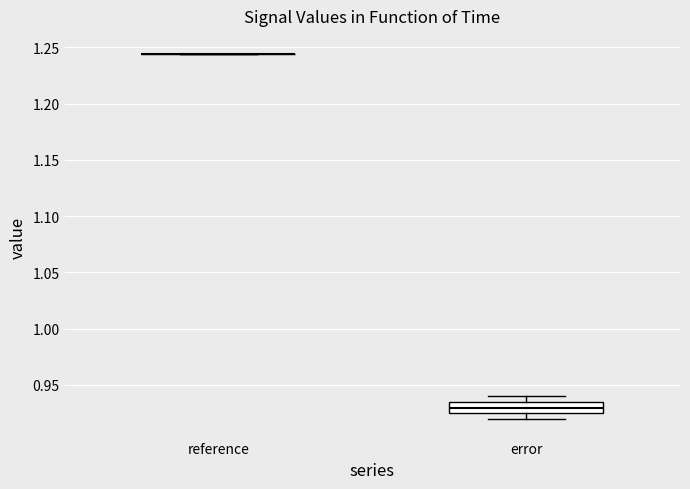

Reading left to right, transcribe this box plot: for each box, give where its median line is, the range the box spans, and where its two whiskers end, as read against the y-axis. The values are not printed on the chart, so give them approximately, as read against the axis.

reference: box collapsed to a line at 1.245, whiskers 1.245 to 1.245
error: median 0.930, box 0.925 to 0.935, whiskers 0.920 to 0.940